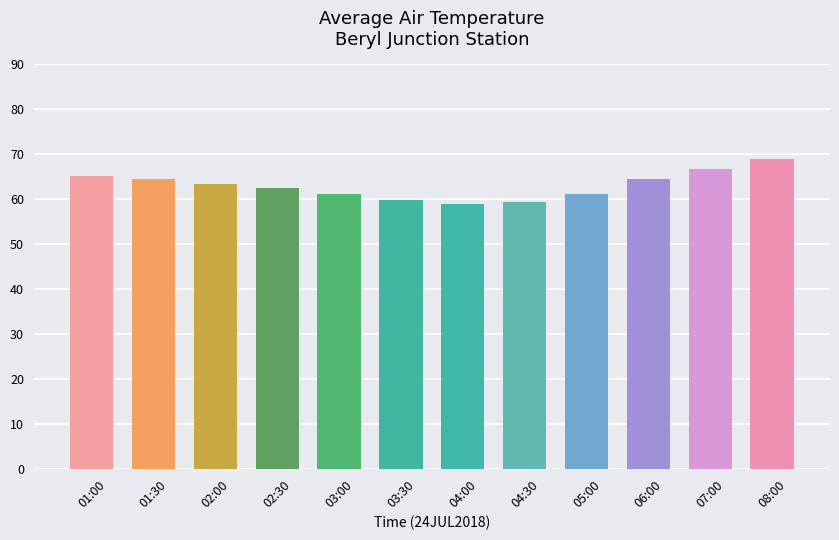

What is the difference between the values at 04:00 and 01:00?

6.2